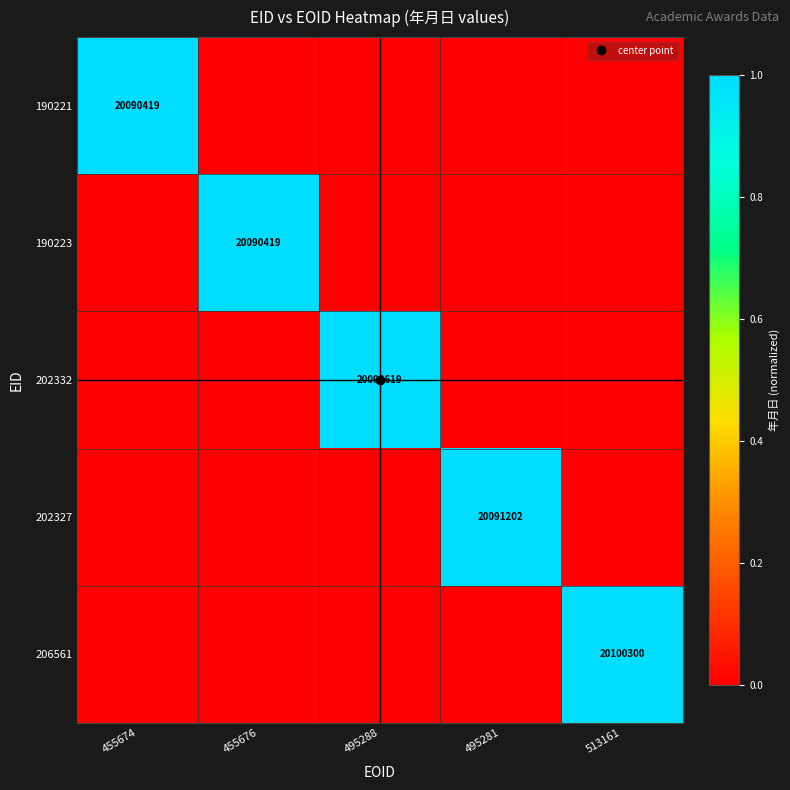

How many categories are shown in the chart?

5